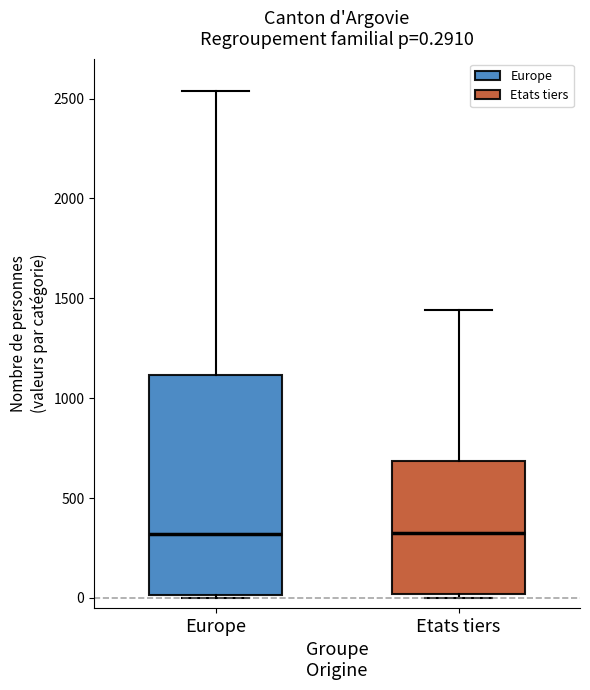

Which box is the tallest, from its lower edge to its upper edge?

Europe